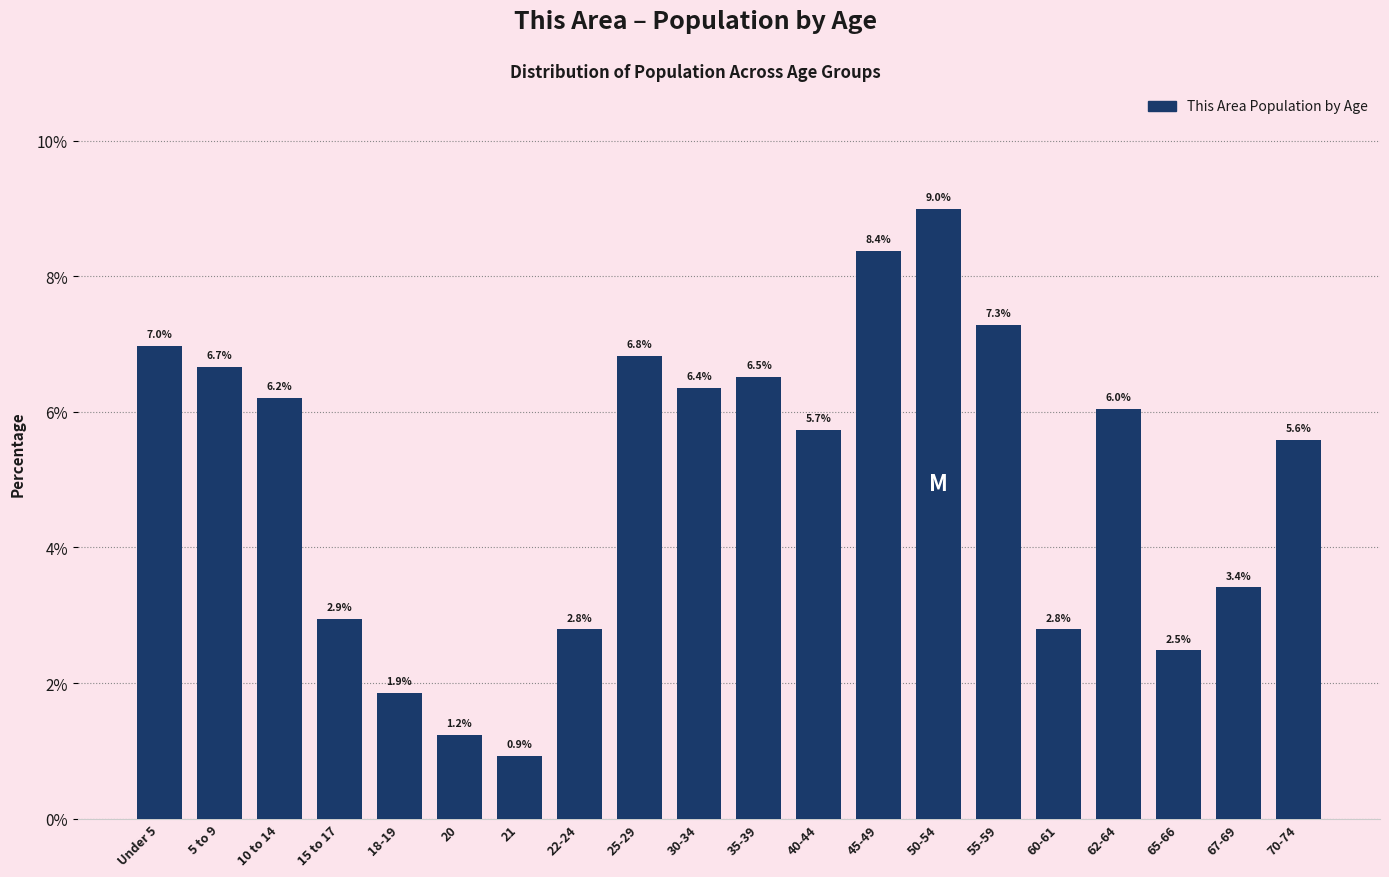

Reading left to right, extract all data points from this chart.

7.0	6.7	6.2	2.9	1.9	1.2	0.9	2.8	6.8	6.4	6.5	5.7	8.4	9.0	7.3	2.8	6.0	2.5	3.4	5.6